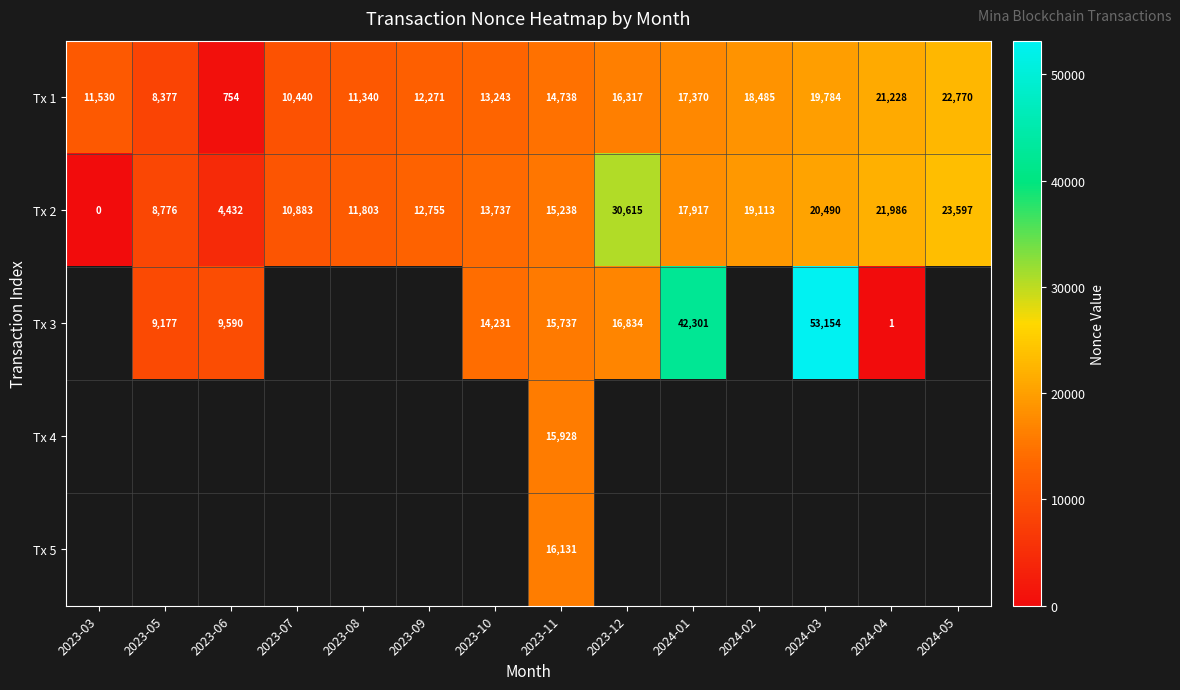

Is it true that Tx 2 equals 21986 at 2024-04?

True